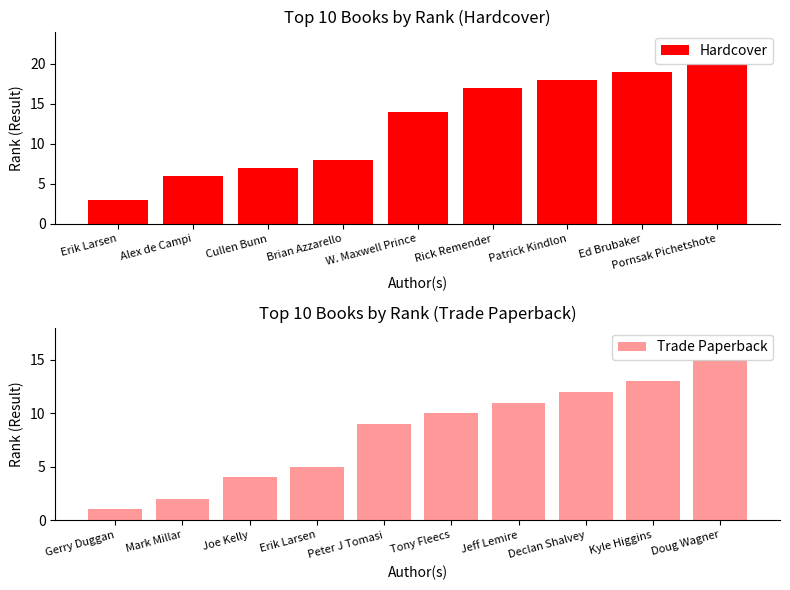

Is it true that the value at Erik Larsen is 5?

True